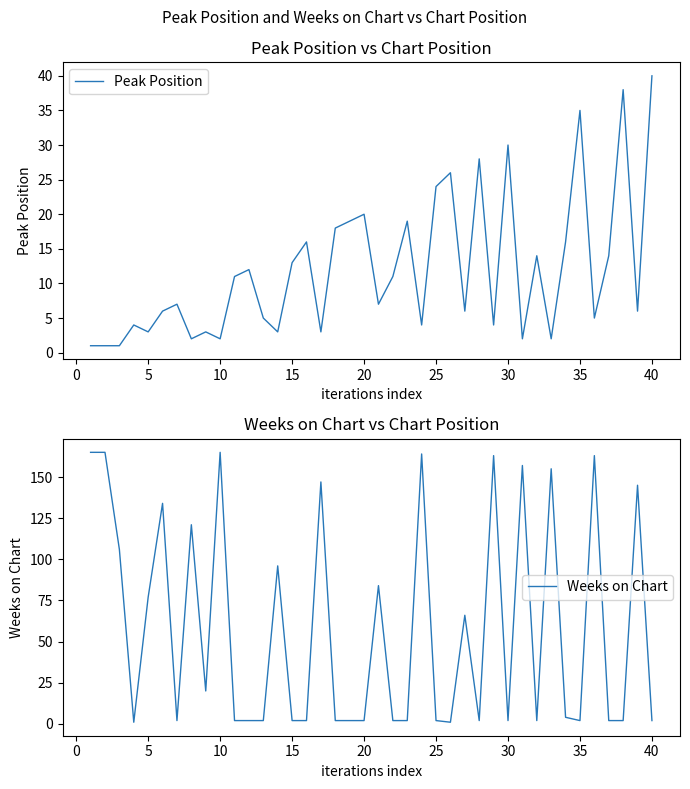

True or false: Peak Position has a value of 35 at 35.

True